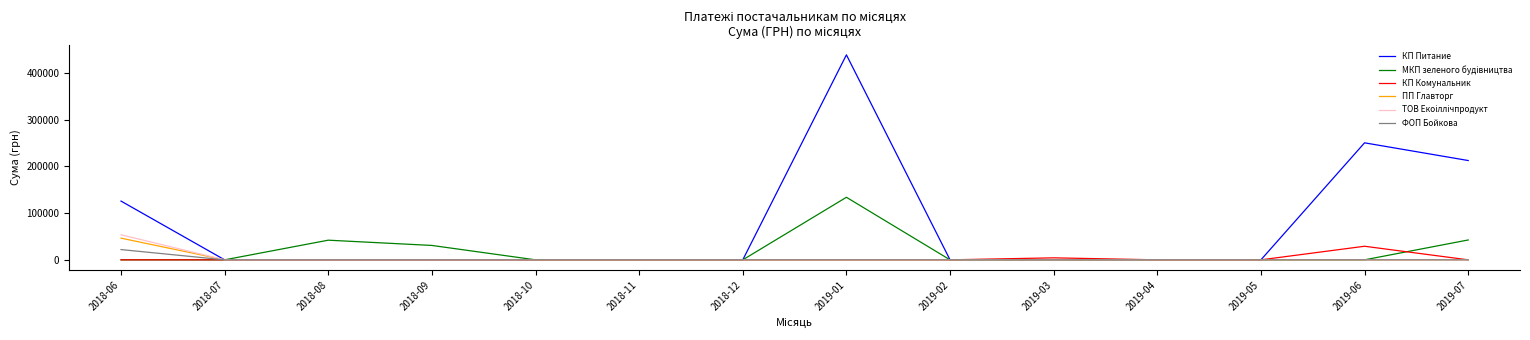

What is the maximum value for ФОП Бойкова?

21945.0